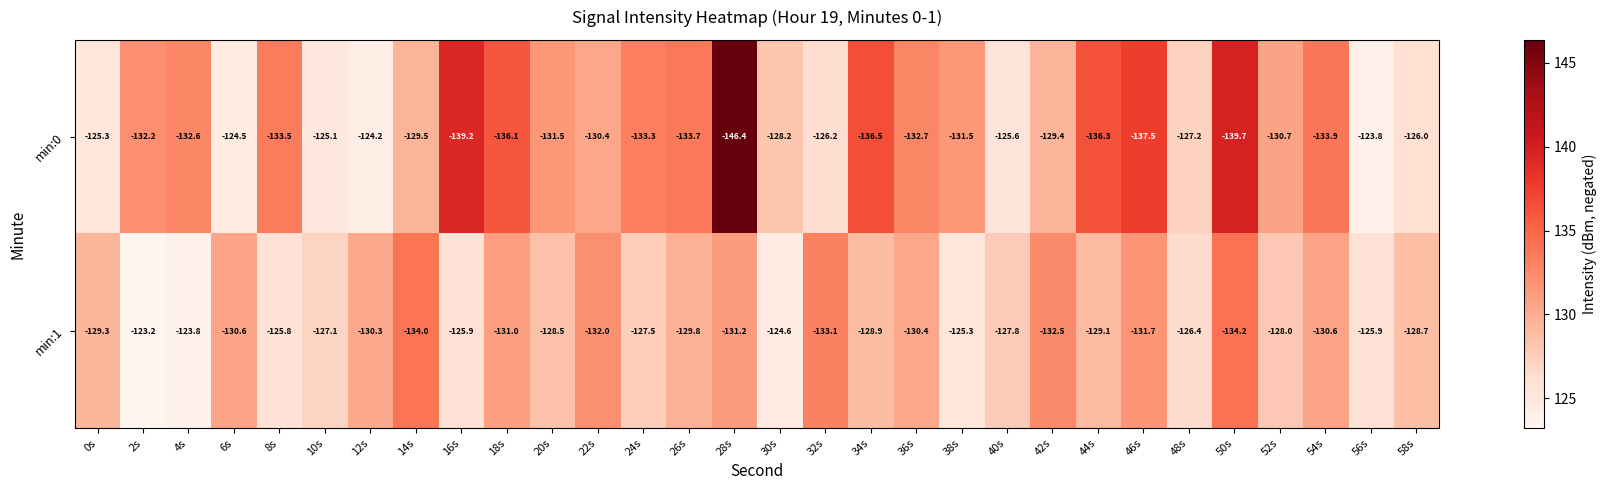

What is the maximum value shown in the chart?

-123.2